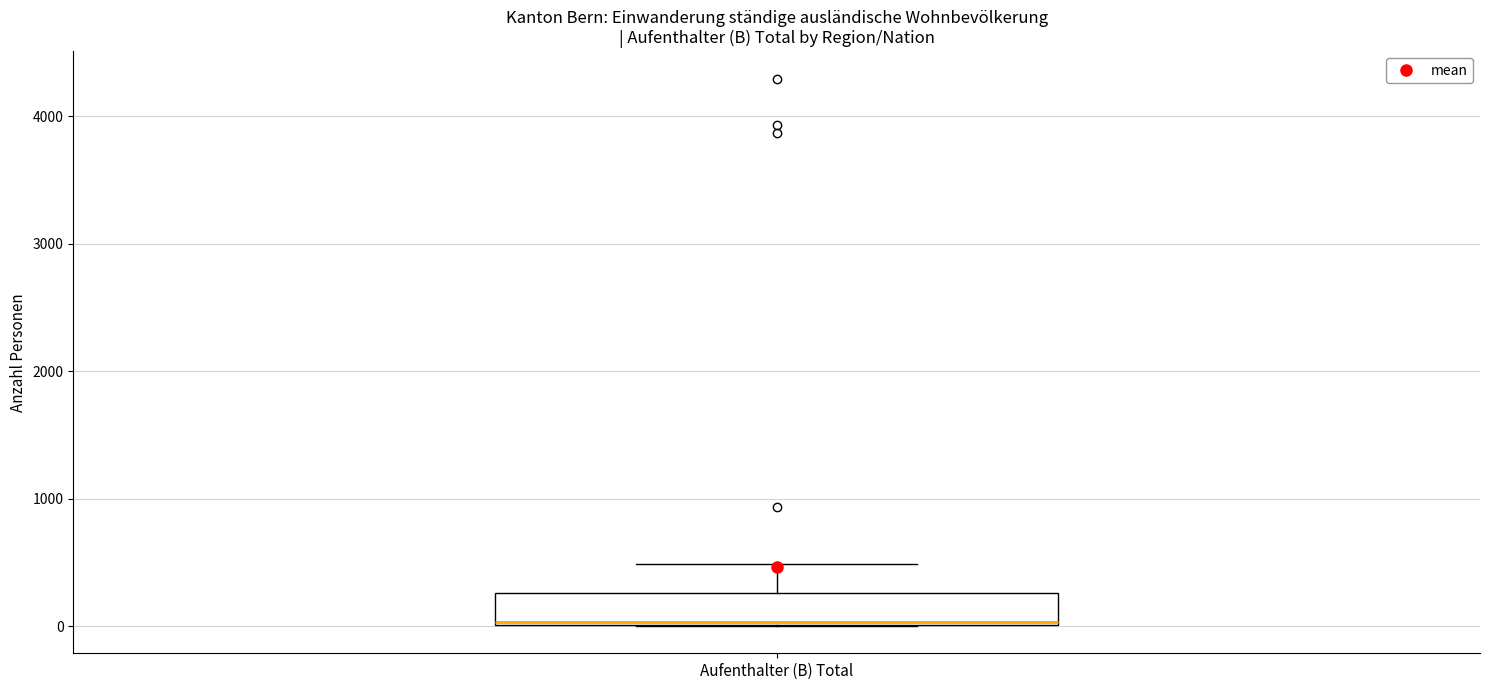

Where is the upper edge of the box for Aufenthalter (B) Total on the y-axis? The values are not printed on the chart, so give them approximately, as read against the axis.

300